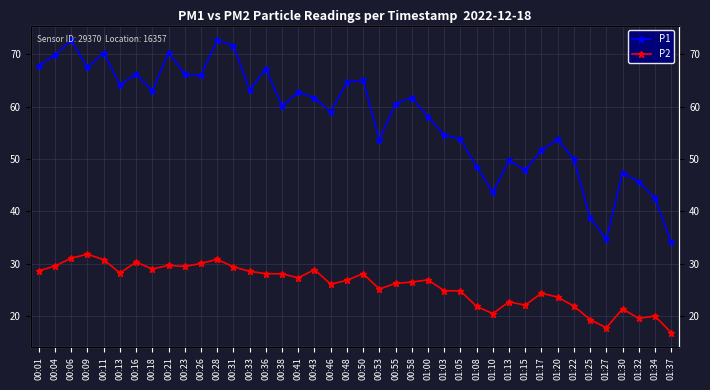

How many data points does each series have?

40